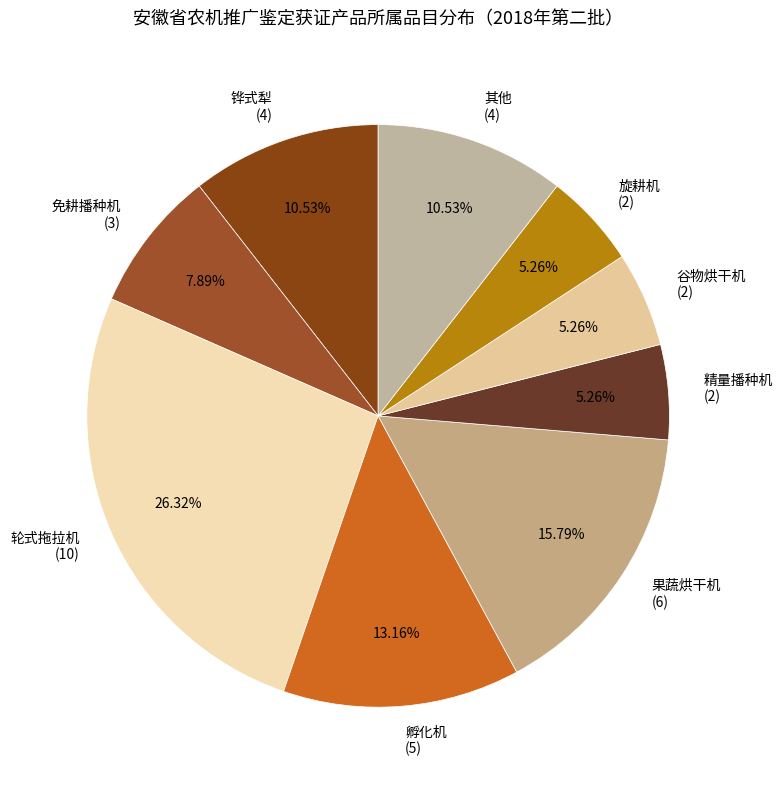

What is the ratio of the value at 精量播种机 (2) to the value at 谷物烘干机 (2)?

1.0